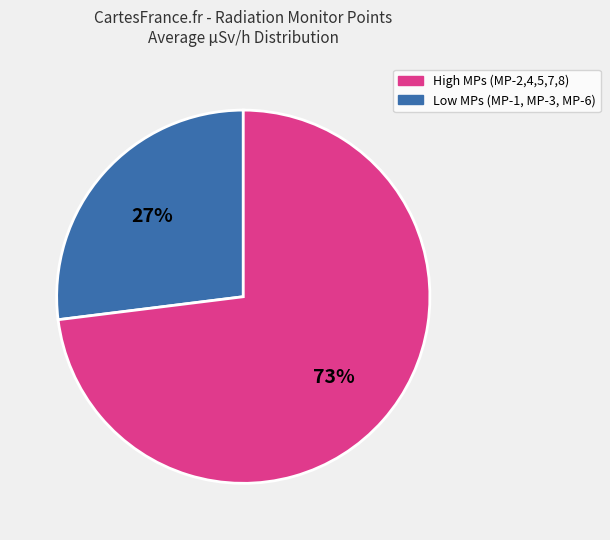

To the nearest percent, what is the difference between the largest and smallest slice percentages?

46%